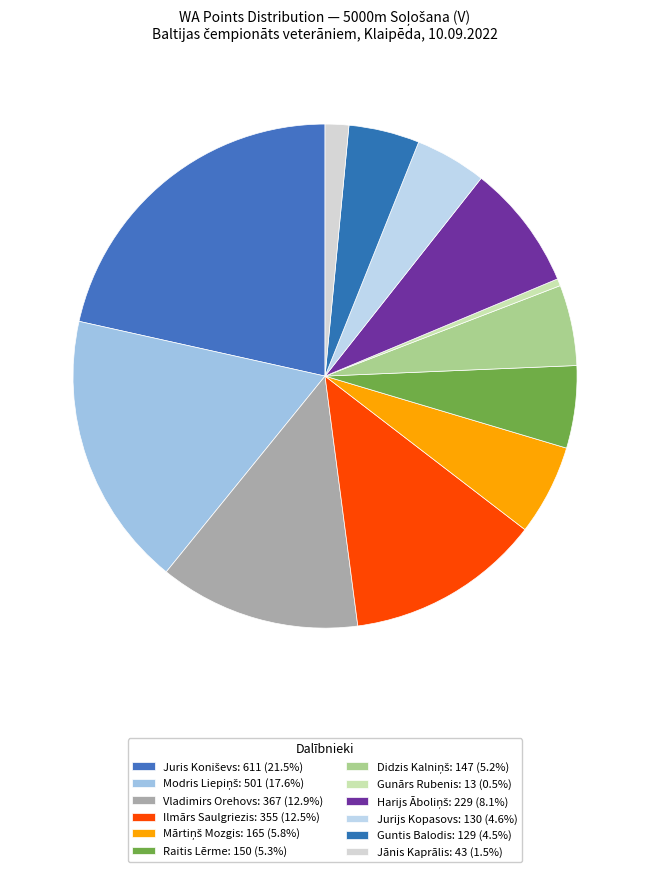

Which slice is the largest?

Juris Koniševs